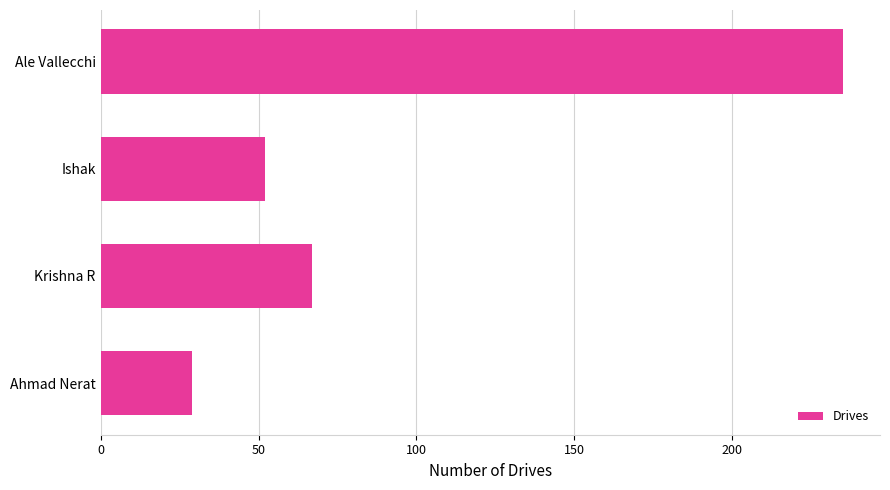

The value at Ishak is 29. True or false?

False